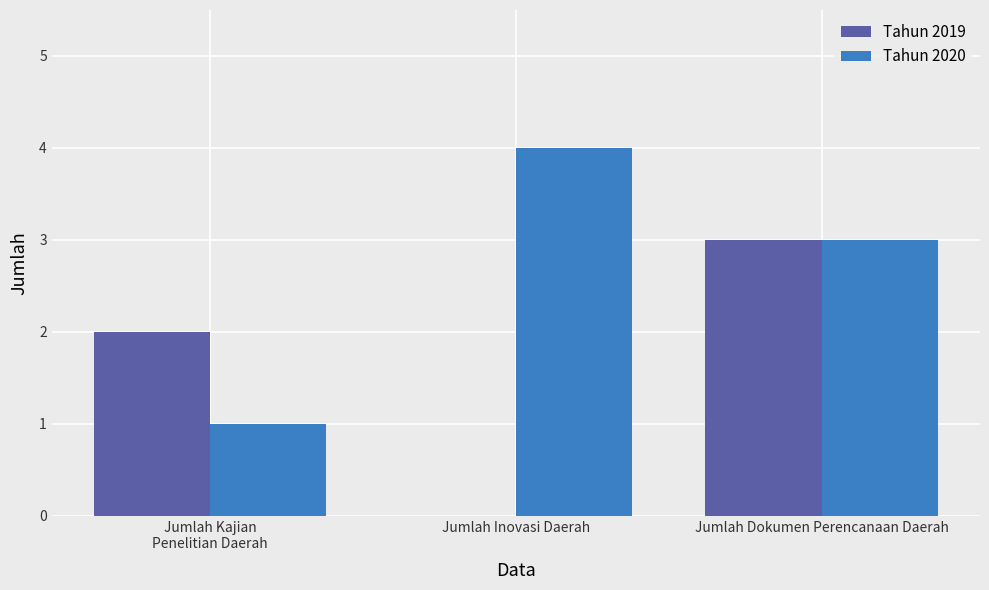

What is the sum of the Tahun 2019 values at Jumlah Dokumen Perencanaan Daerah and Jumlah Inovasi Daerah?

3